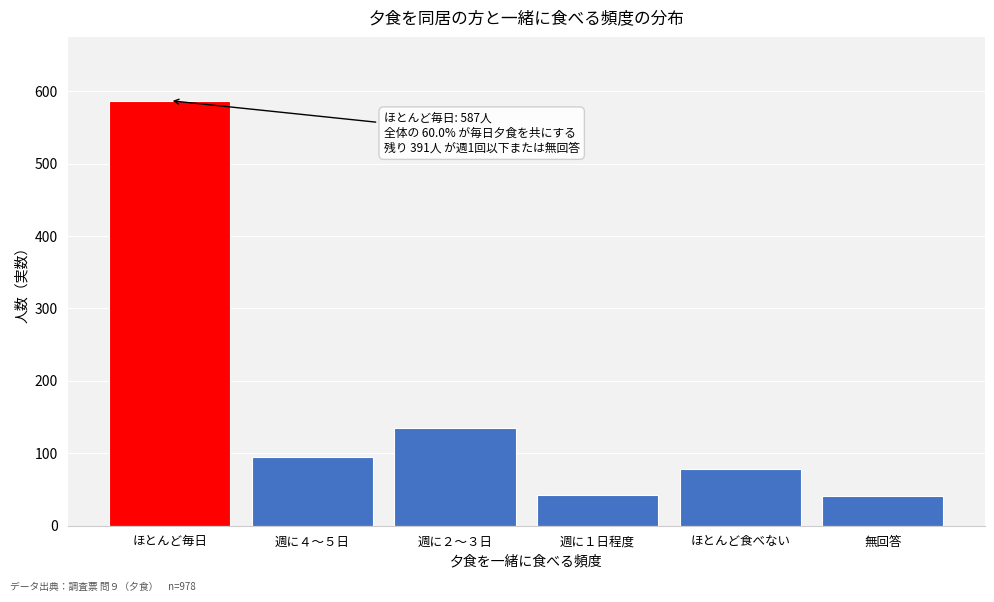

What is the change in value from 週に４～５日 to 週に２～３日?

+40